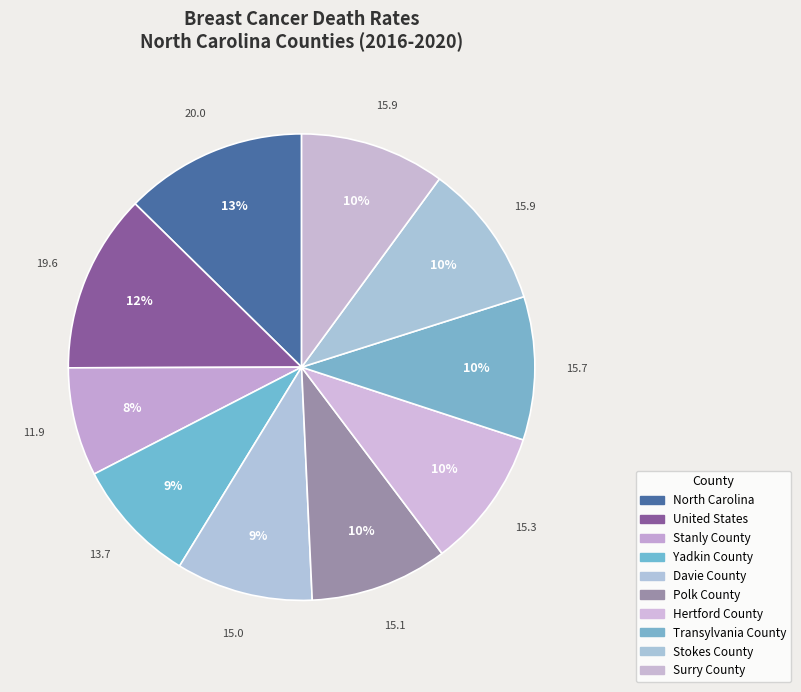

How many slices are in this pie chart?

10